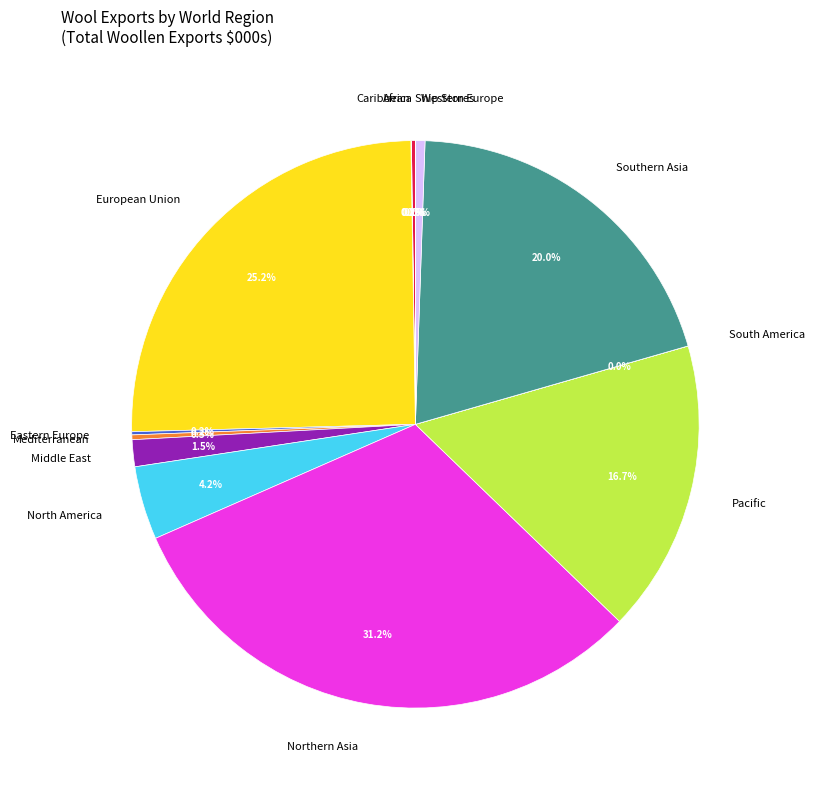

What is the largest slice in the pie chart?

Northern Asia